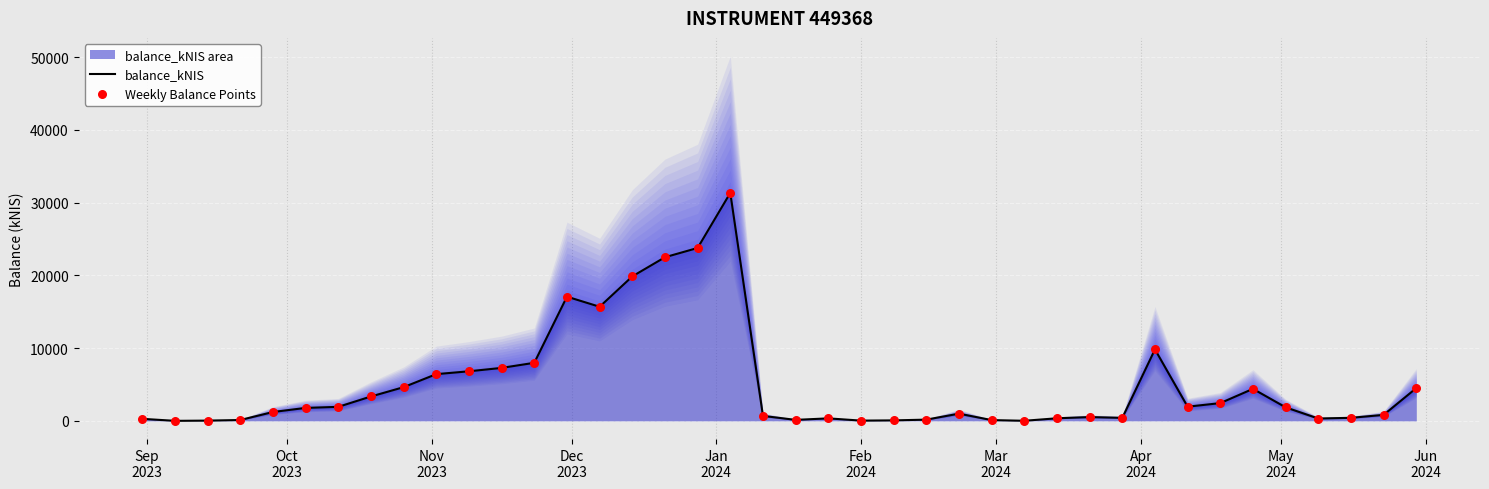

Which series has the largest total across all categories?

balance_kNIS